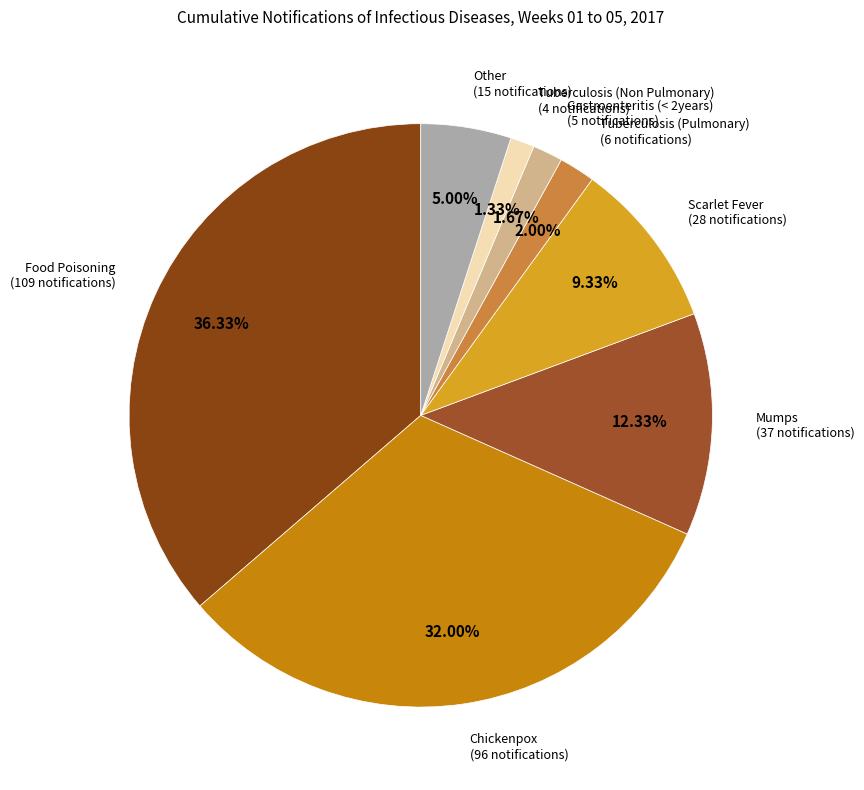

To the nearest percent, what is the difference between the largest and smallest slice percentages?

35%